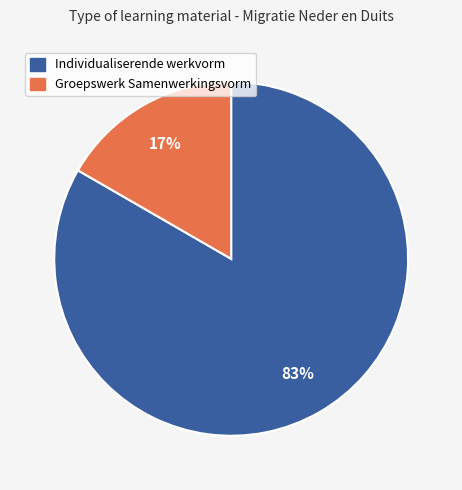

How many segments does this pie chart have?

2